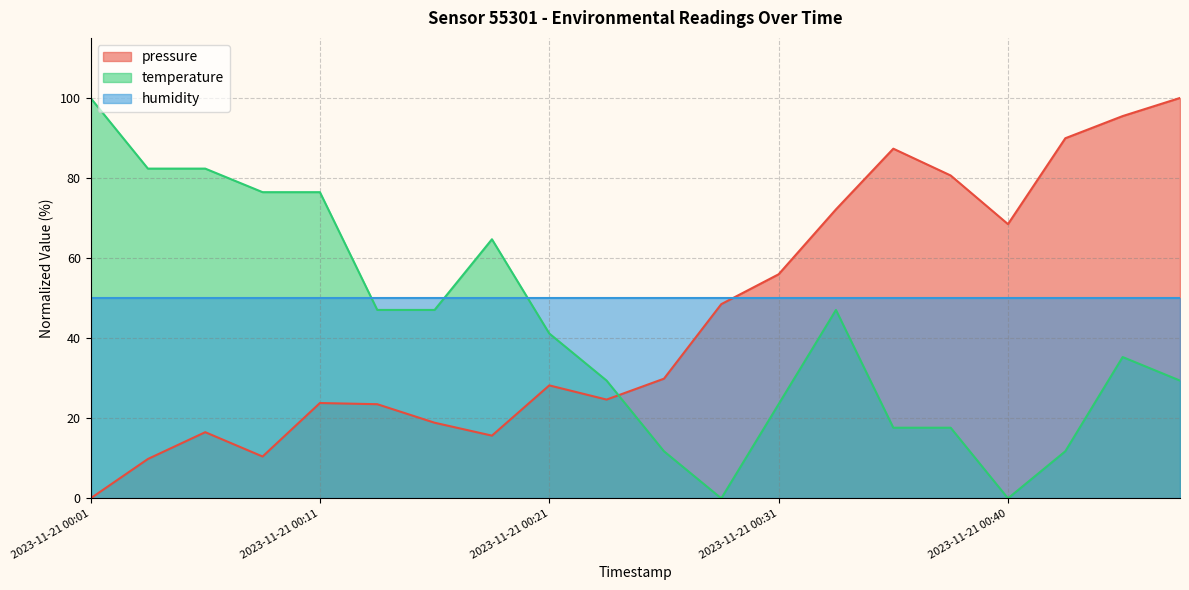

What is the difference between the highest and lowest values at 2023-11-21 00:33?

25.1